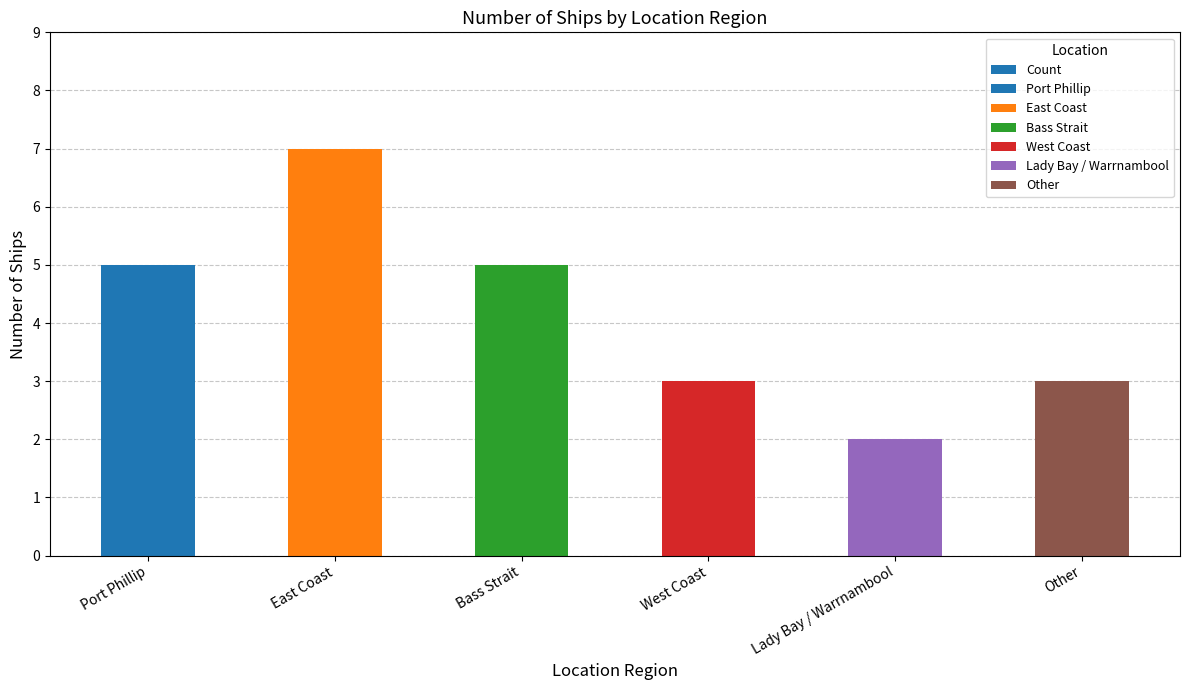

What is the label of the 3rd bar from the left?

Bass Strait